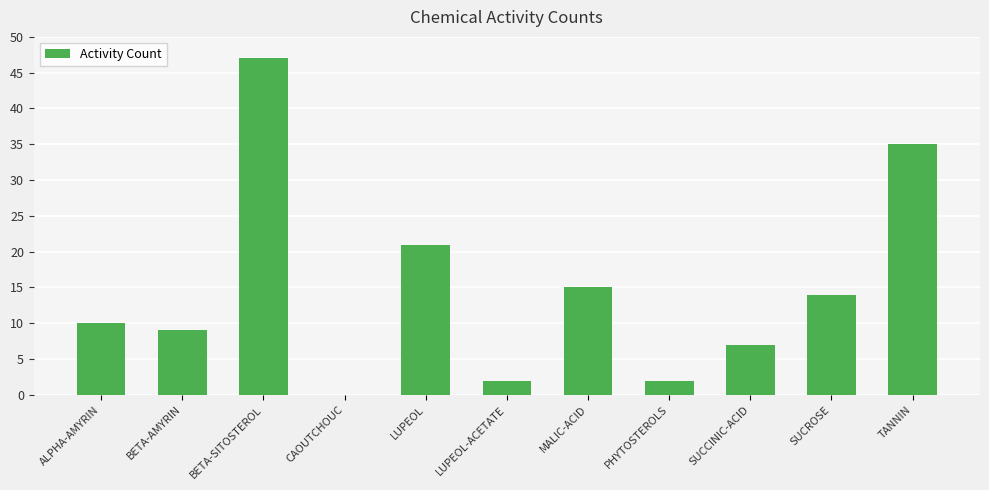

Are the bars horizontal?

No